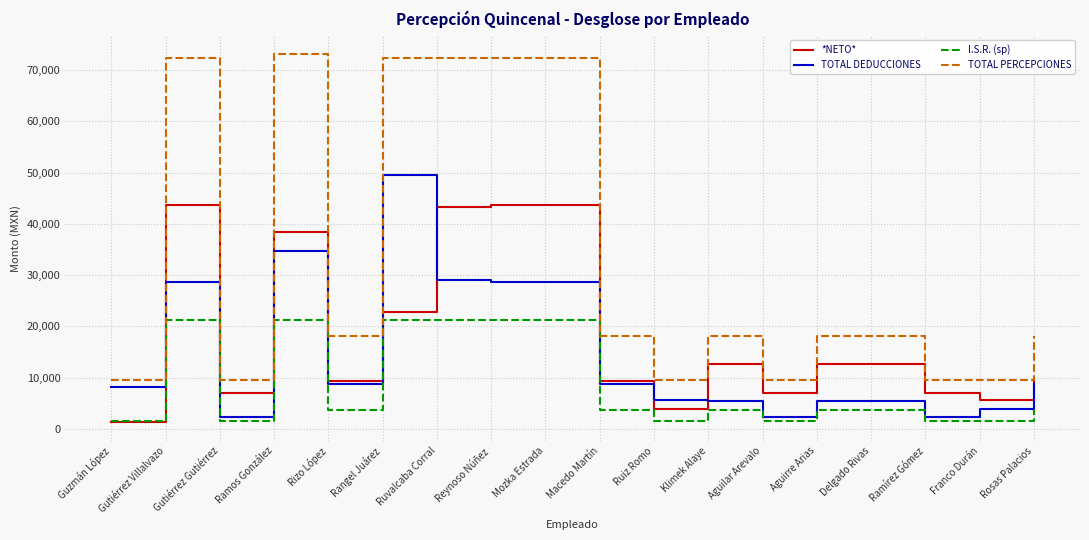

The value of *NETO* at Gutiérrez Gutiérrez is 10792.3. True or false?

False